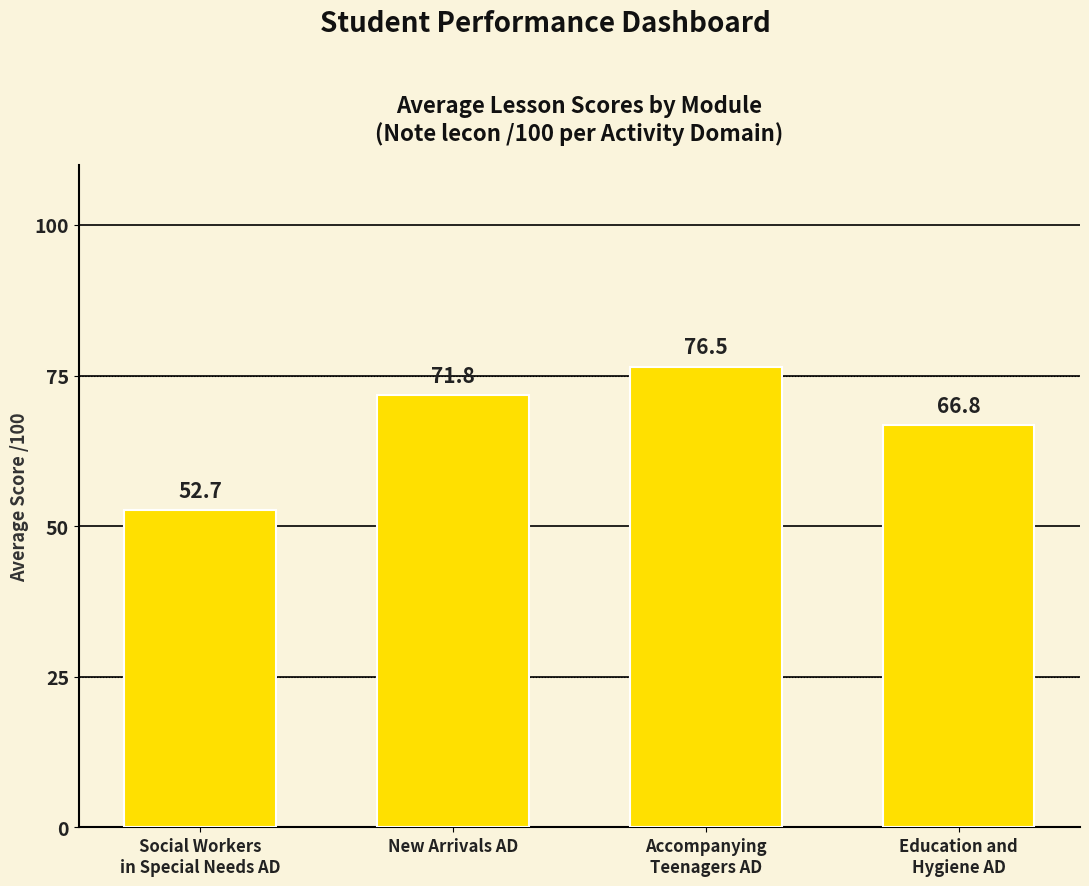

What position from the left is Accompanying
Teenagers AD?

3